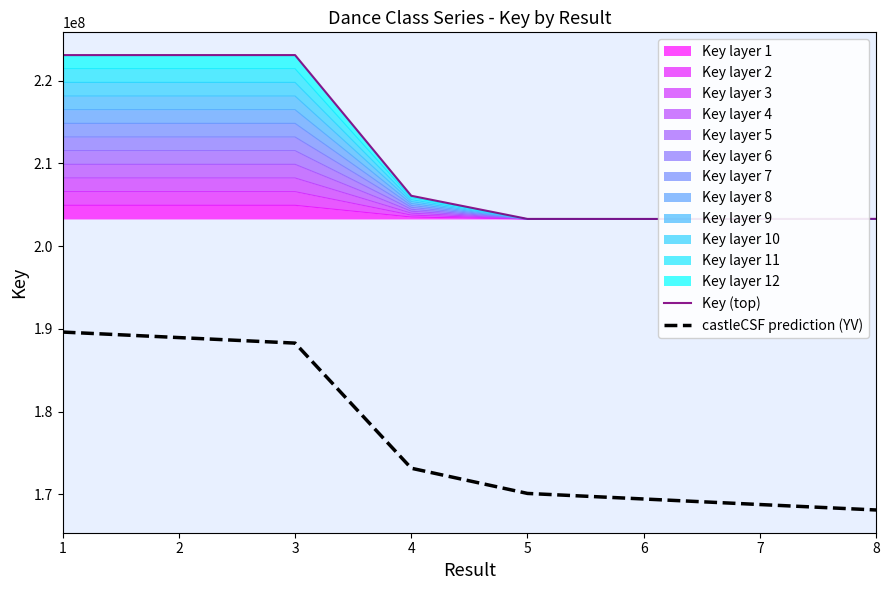

What is the value of the Key (top) point at the 5th from the left?

203279935.0